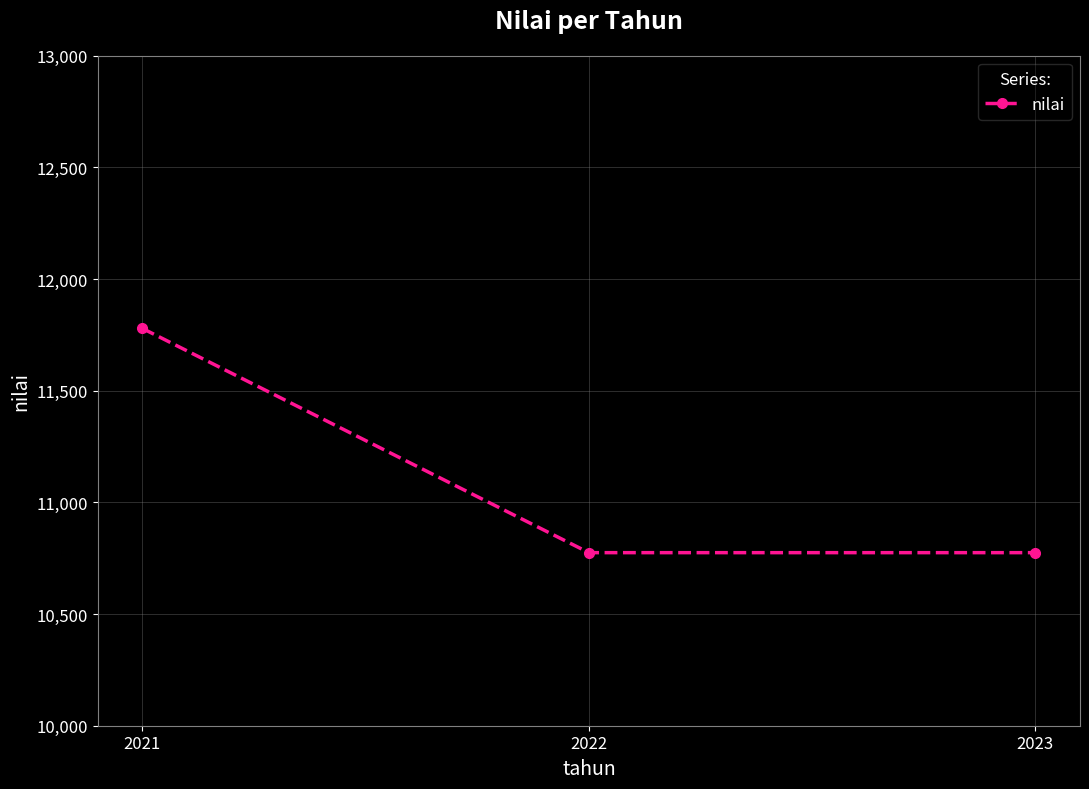

Which category has the highest value across all series?

2021